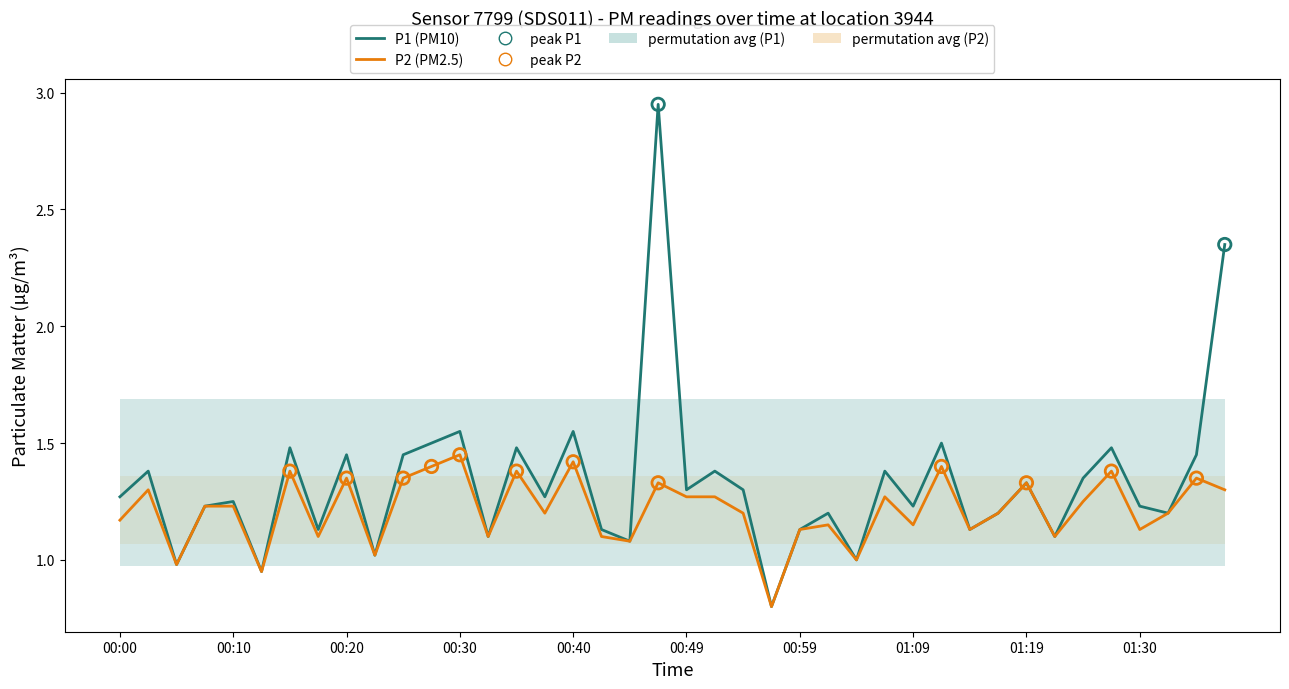

What is the total value across all series at 22?

2.5